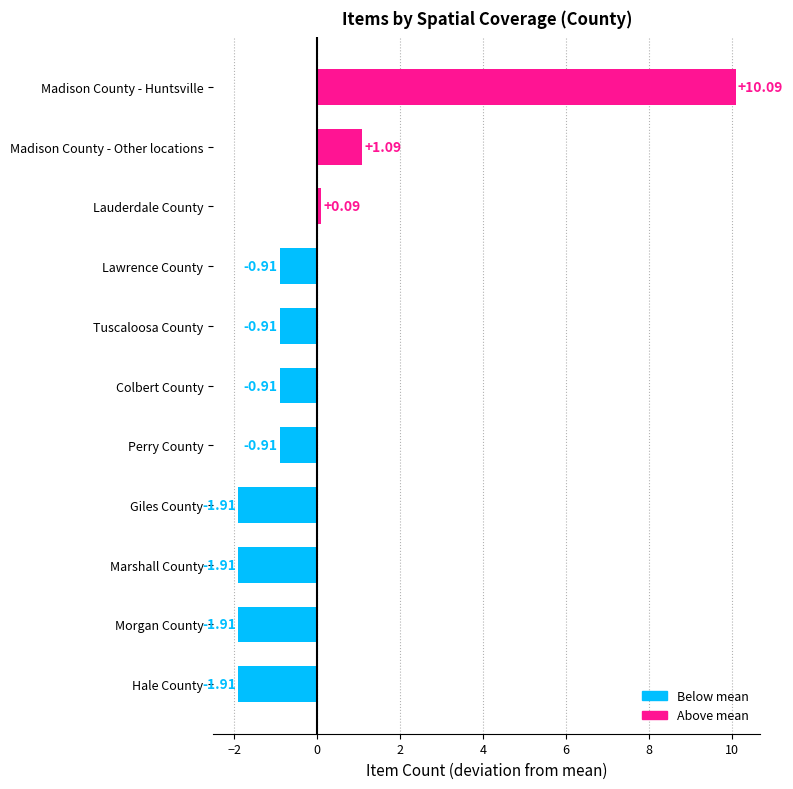

At which category does the chart reach its peak across all series?

Madison County - Huntsville